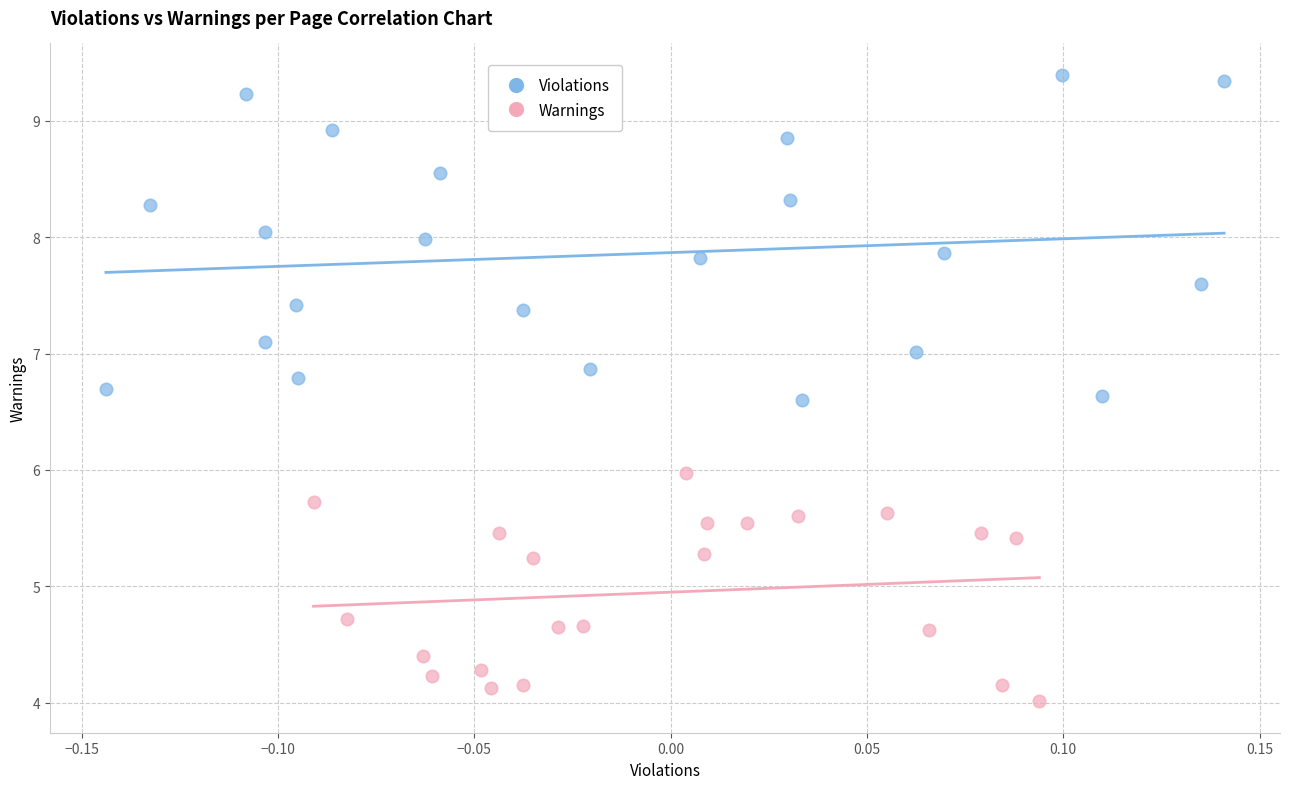

What are all the series names shown in the legend?

Violations, Warnings